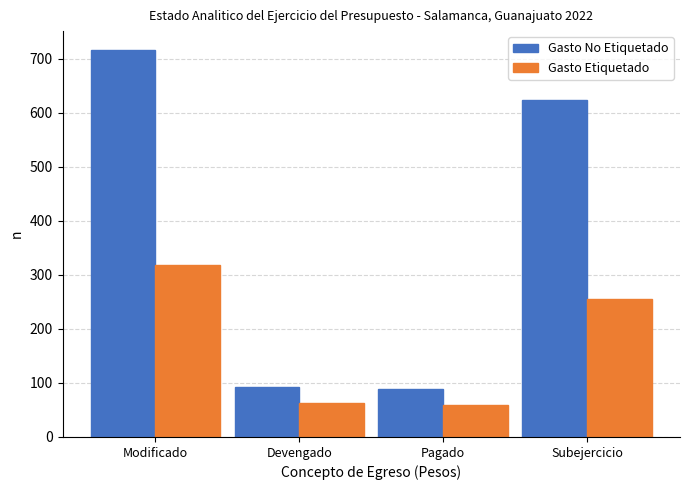

At Modificado, list the series in order from largest to smallest.

Gasto No Etiquetado, Gasto Etiquetado